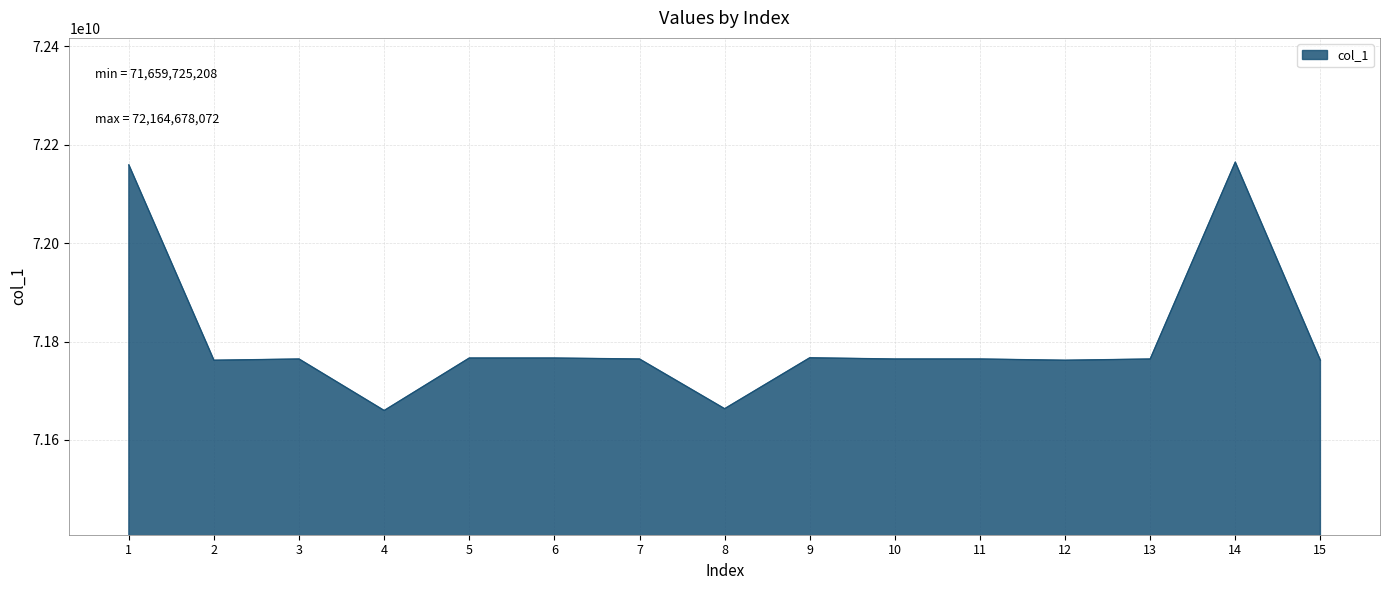

What is the sum of all values?

1077054153818